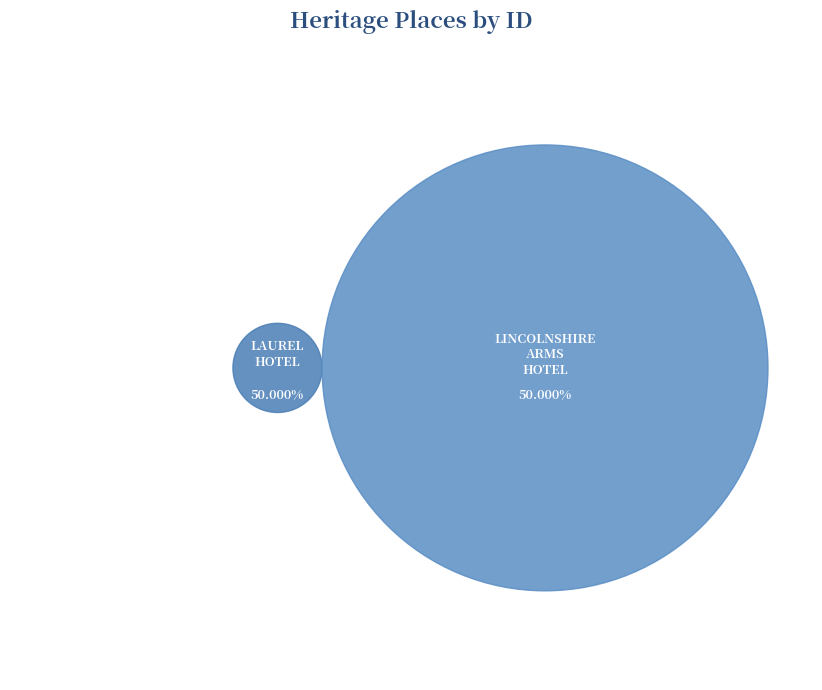

How much of the chart is everything except LAUREL HOTEL?

50.0%